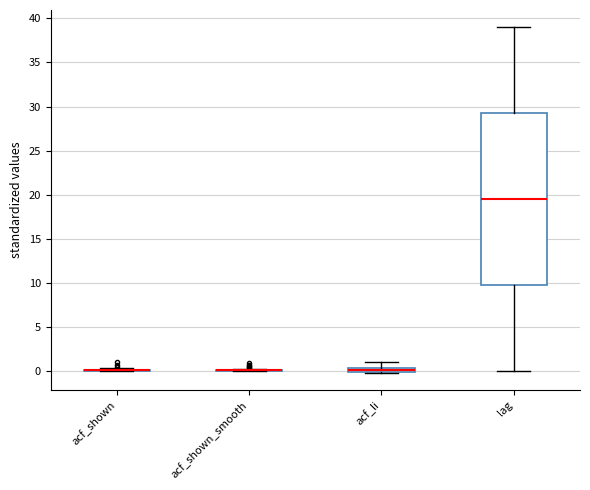

Which box is the tallest, from its lower edge to its upper edge?

lag